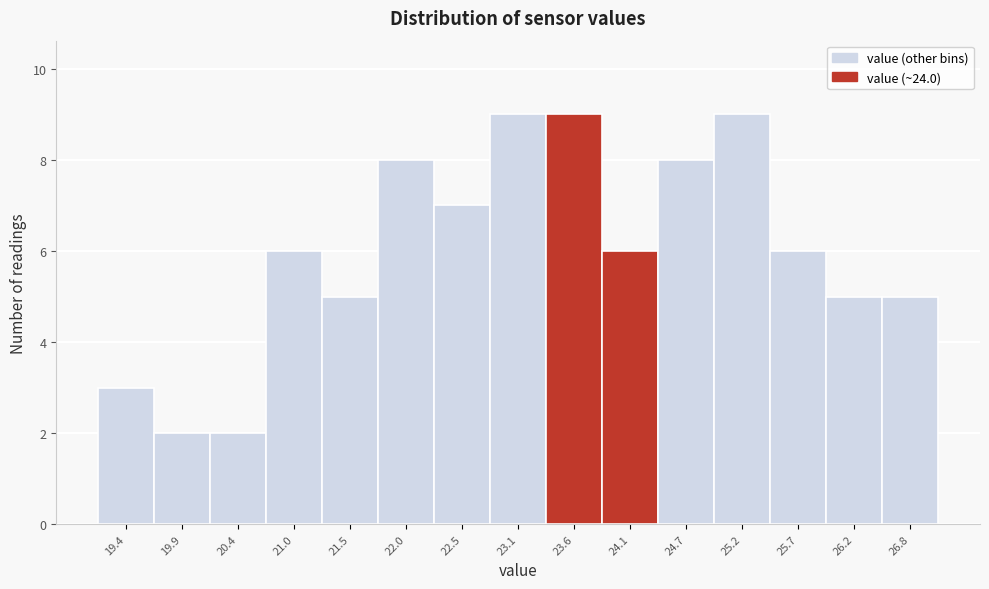

Reading left to right, what are all the values shown in this chart?

3	2	2	6	5	8	7	9	9	6	8	9	6	5	5